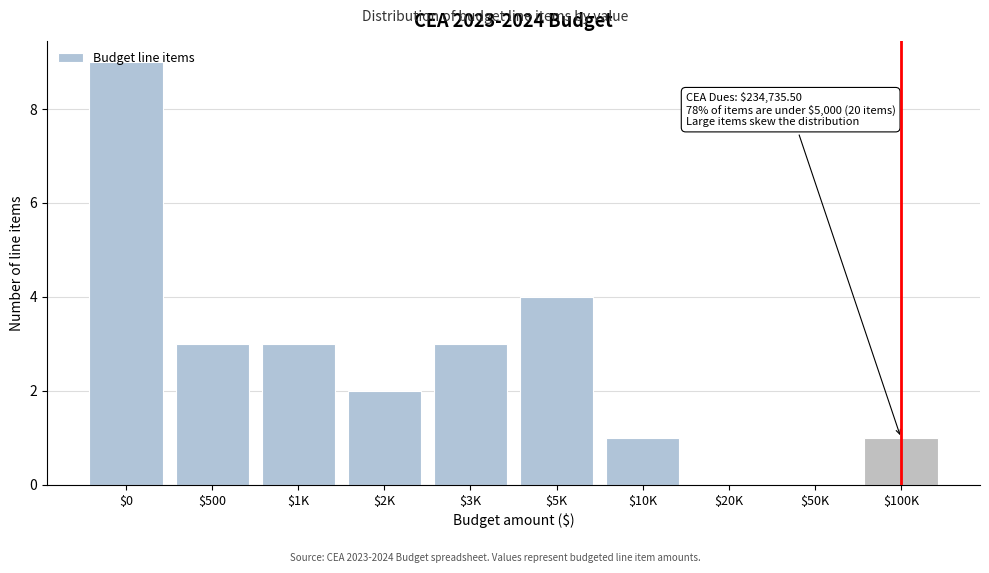

True or false: the data shows 3 at $3K.

True